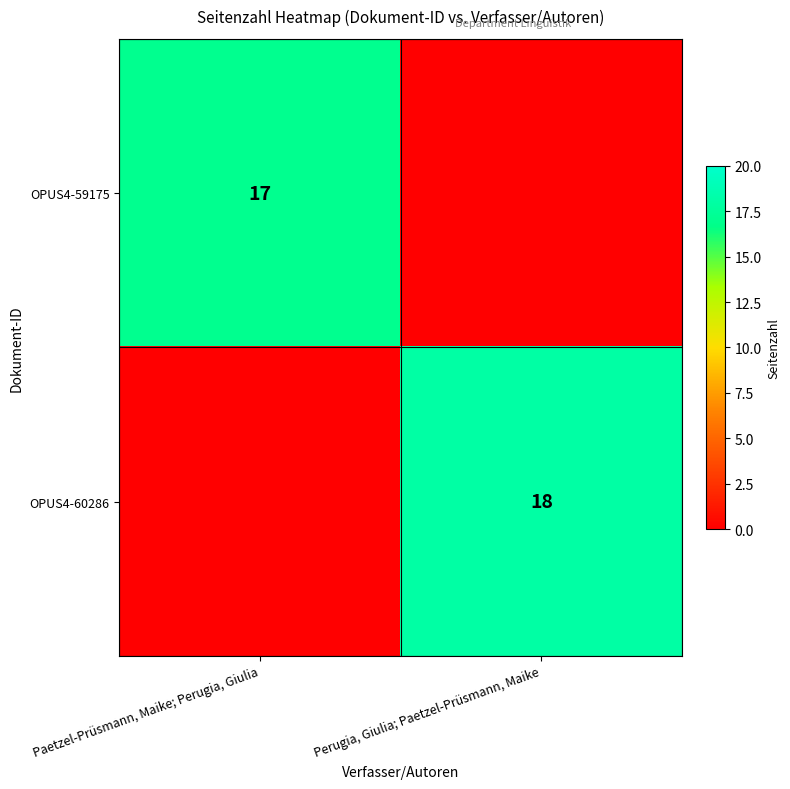

Is it true that OPUS4-60286 equals 12 at Perugia, Giulia; Paetzel-Prüsmann, Maike?

False